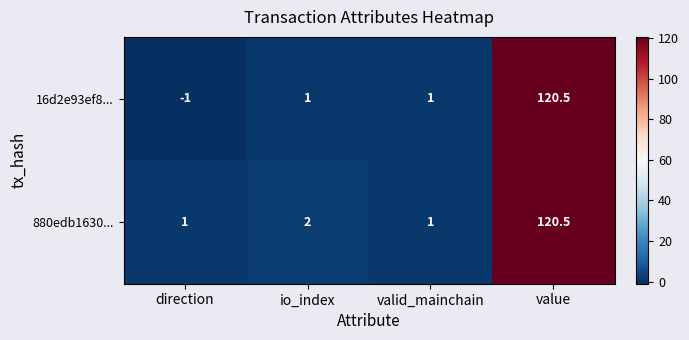

What is the maximum value for 880edb1630...?

120.5